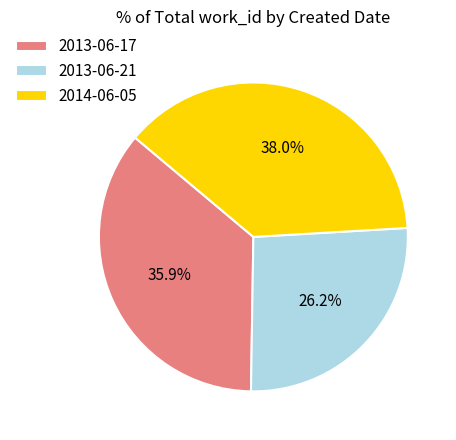

To the nearest percent, what is the average slice percentage?

33%